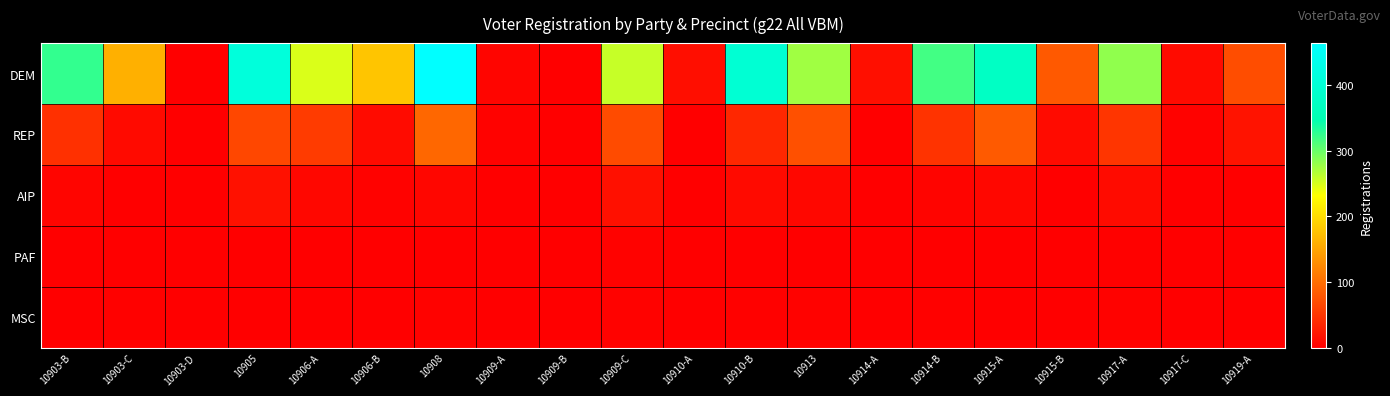

What is the total value across all series at 10903-B?

377